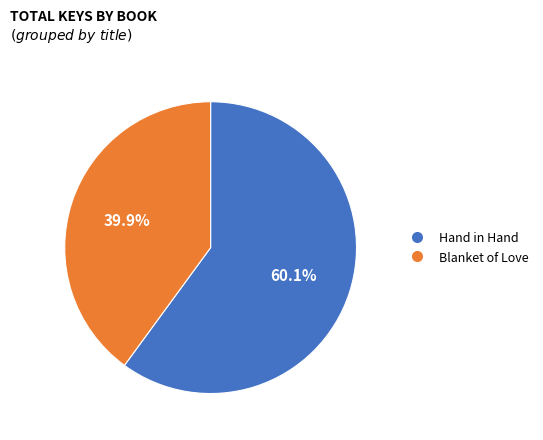

What percentage is the Blanket of Love slice, to the nearest percent?

40%